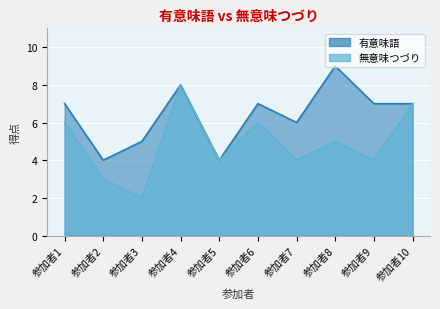

In 無意味つづり, how many points are lower than both neighbors (excluding endpoints)?

4